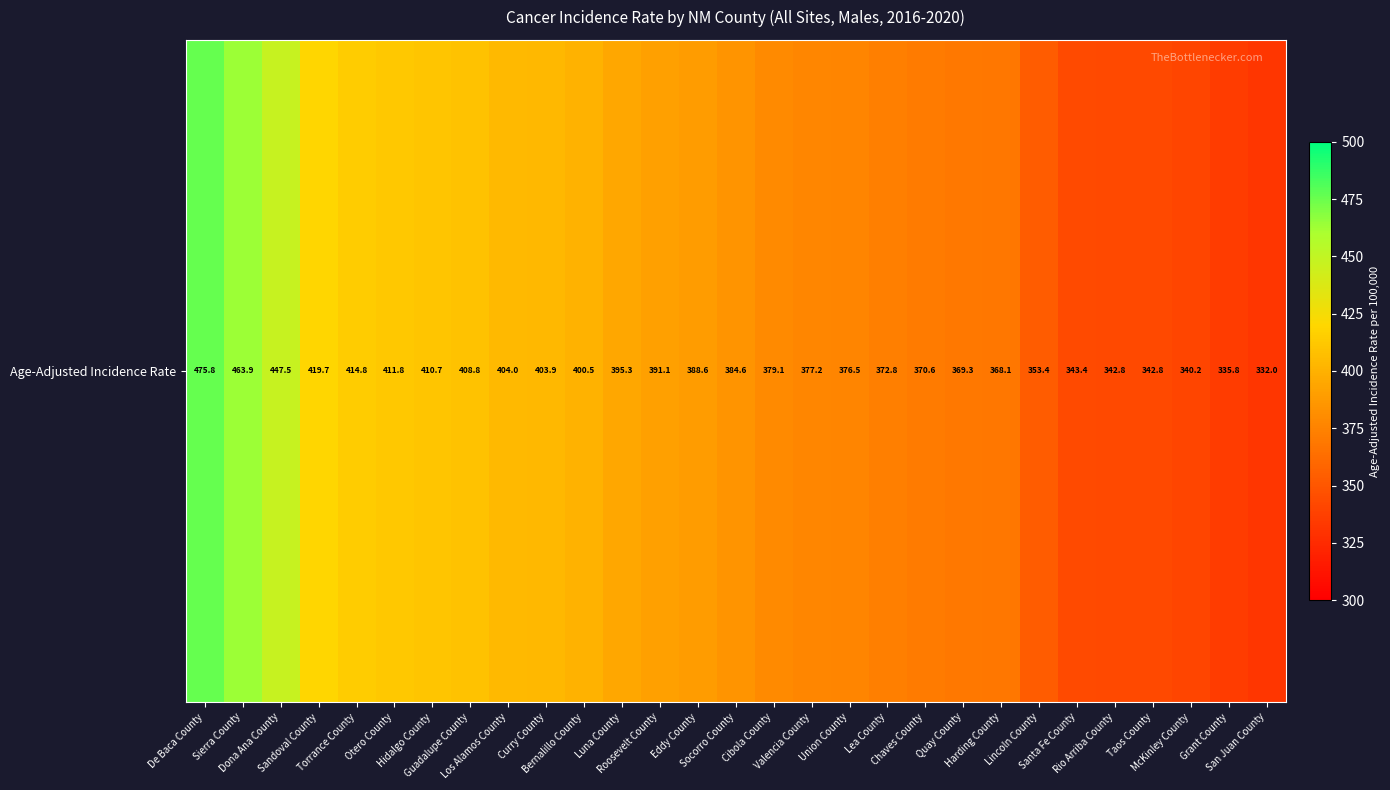

Where does the data first go above 384?

De Baca County